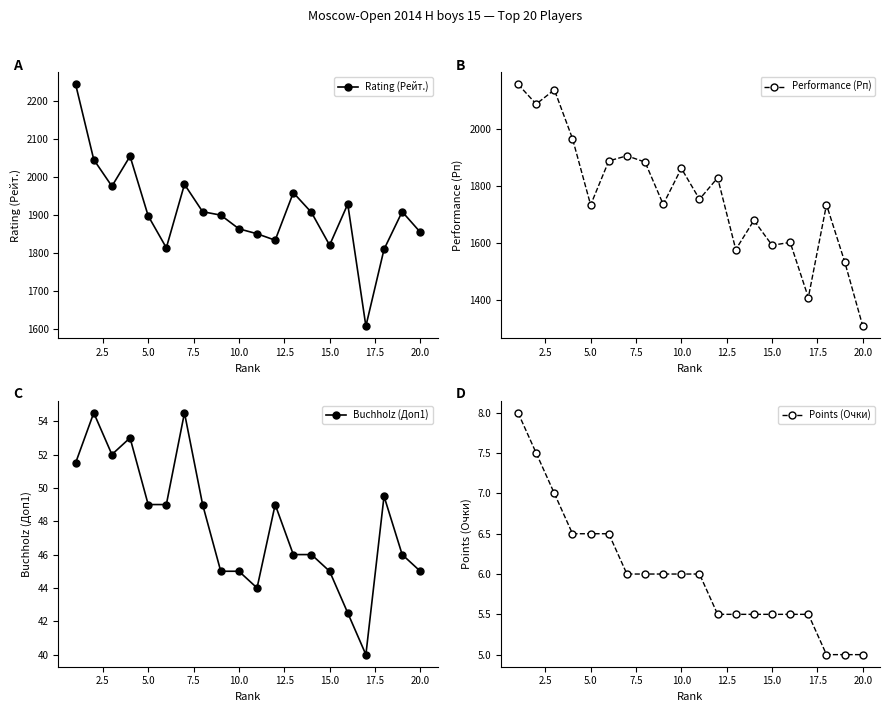

The value of Rating (Рейт.) at 10.0 is 1864. True or false?

True